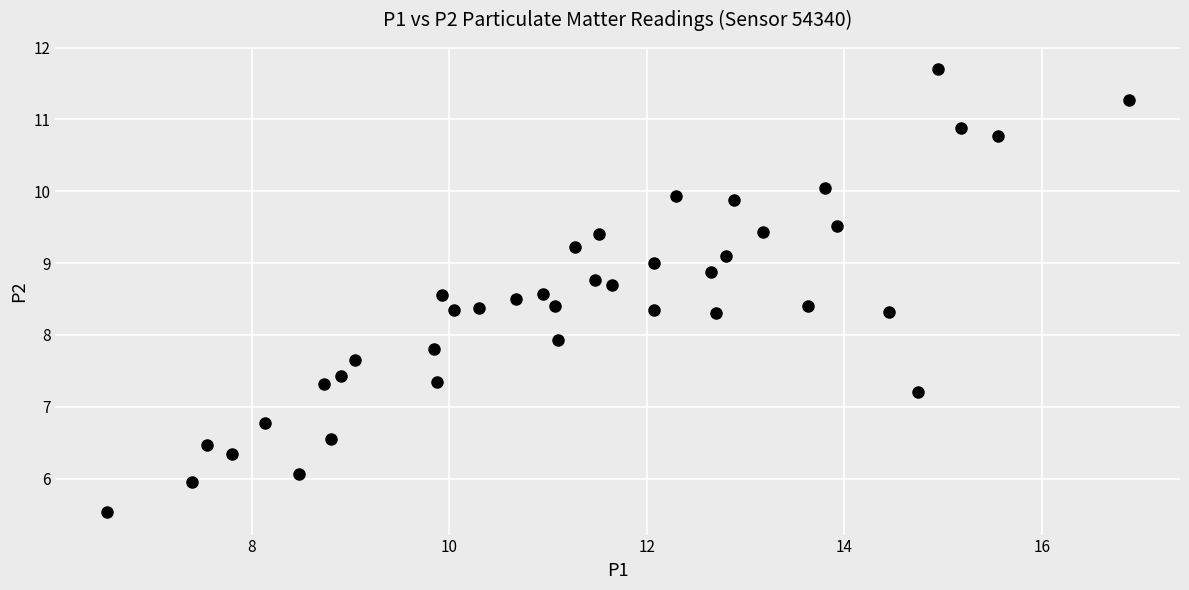

What Y value in the scatter plot is closest to 8?

7.9